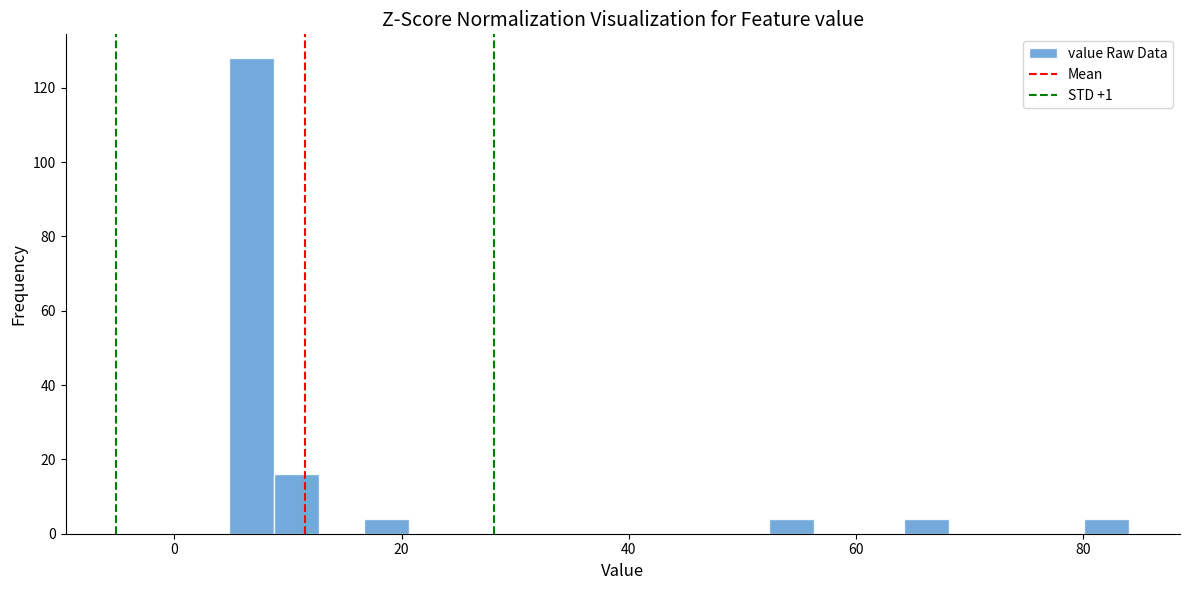

Read against the x-axis, roughly where is the centre of the tallest bar?

6